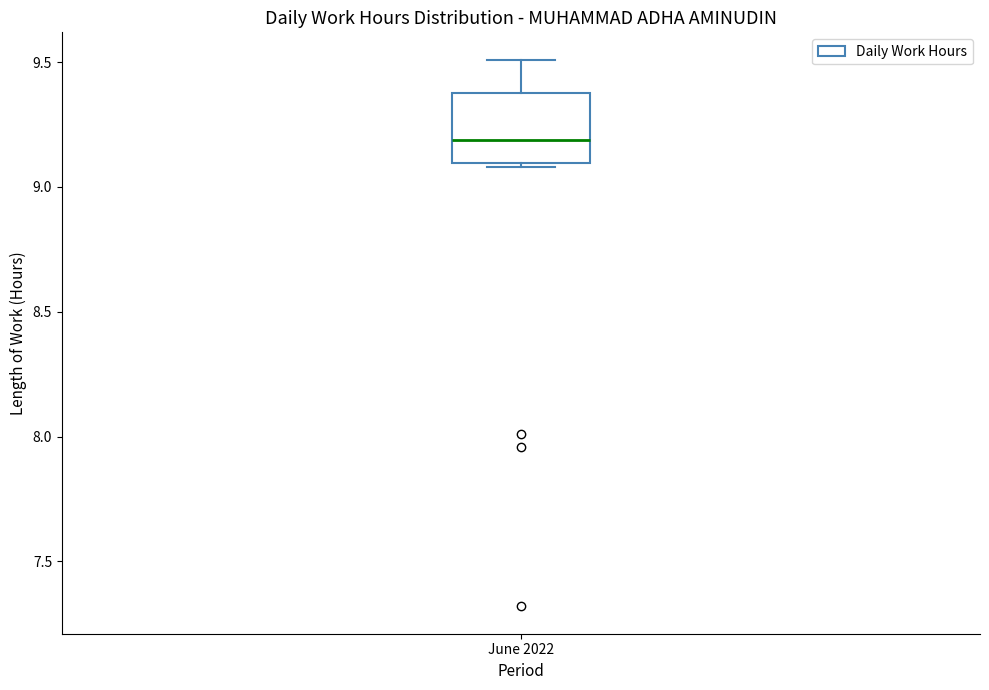

Where does the median line of the box for June 2022 sit on the y-axis? The values are not printed on the chart, so give them approximately, as read against the axis.

9.2